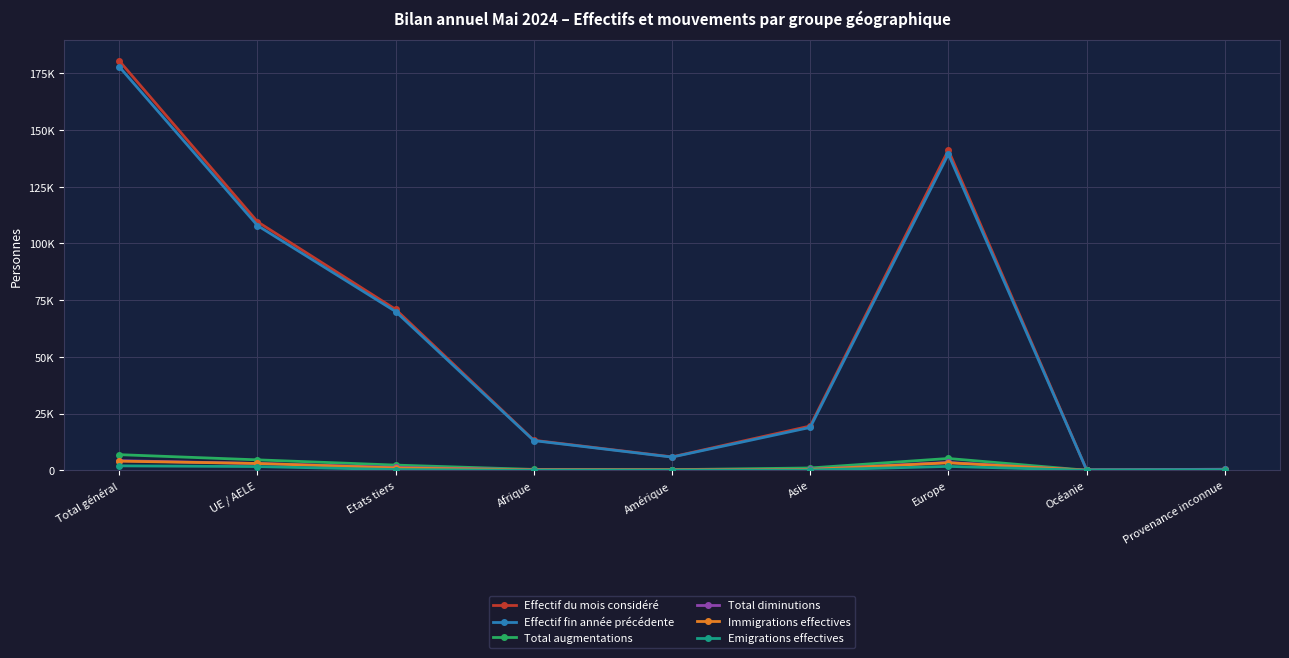

What is the value of the Immigrations effectives point at the 1st from the left?

4025